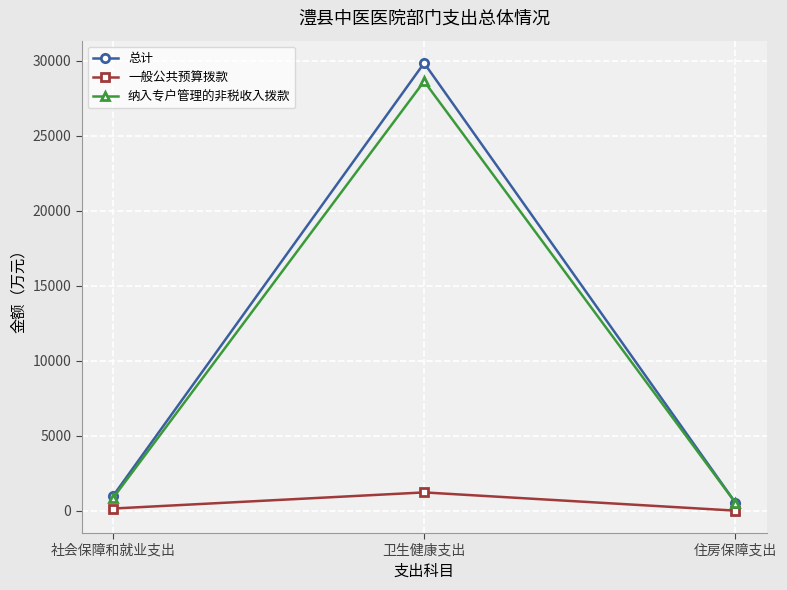

What is the total value across all series at 住房保障支出?

1056.0